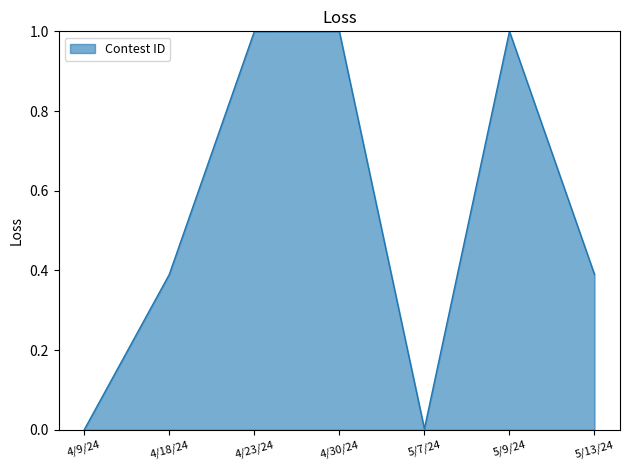

What position from the left is 5/9/24?

6